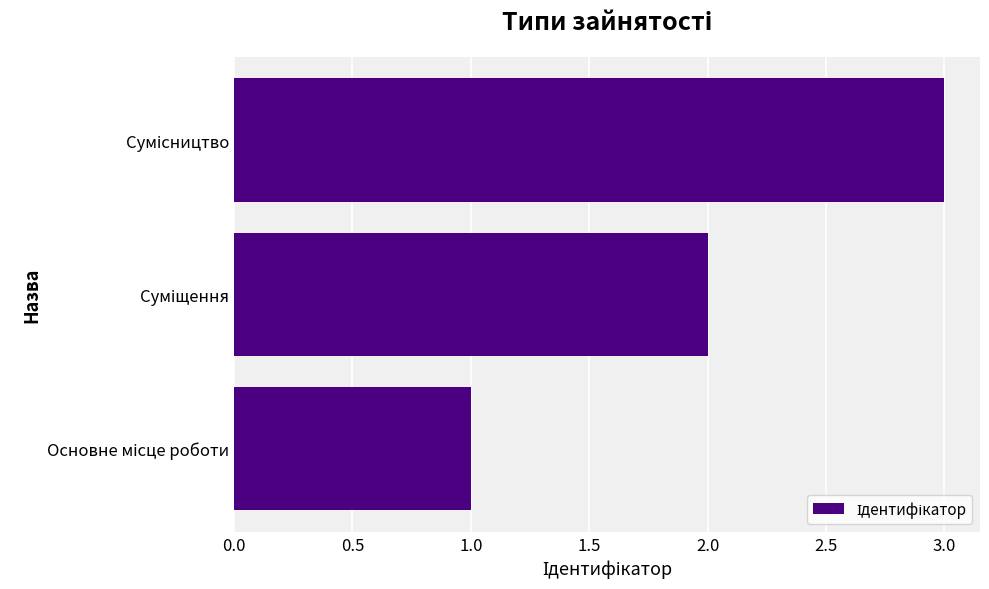

What is the sum of all values?

6